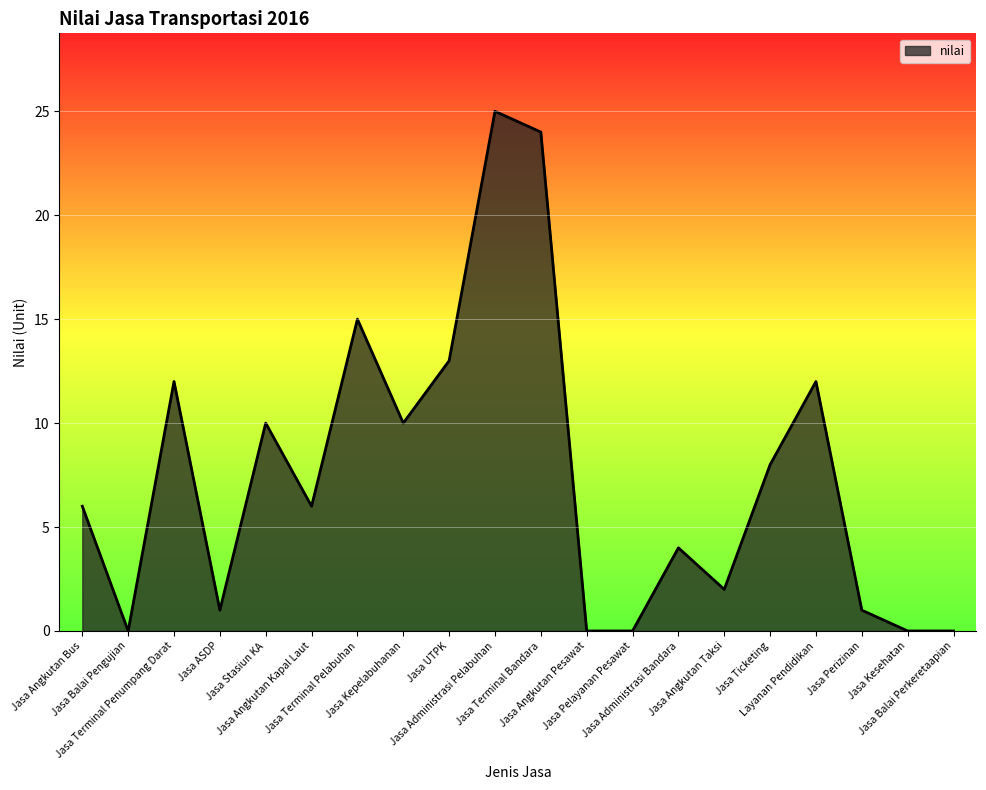

What is the maximum value shown in the chart?

25